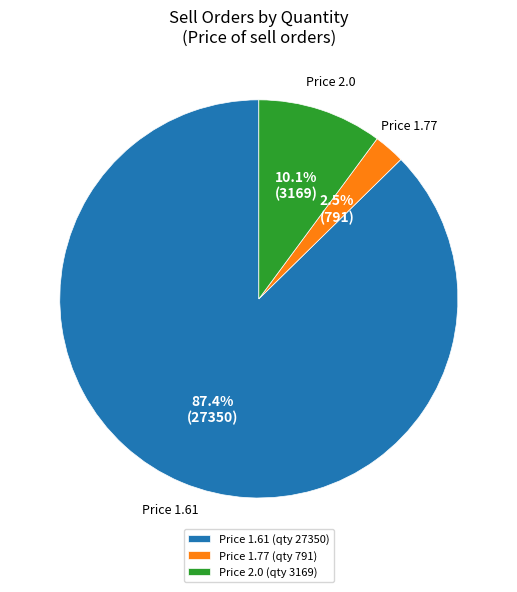

Combined, do Price 1.77 and Price 1.61 account for over 50%?

Yes